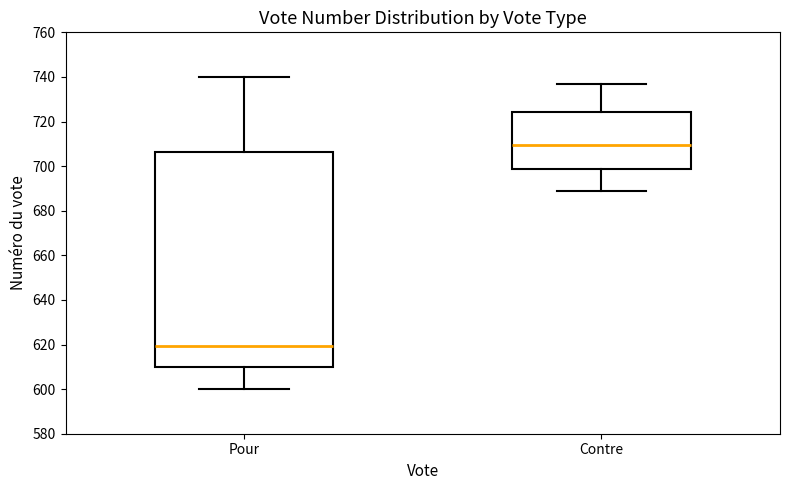

Reading left to right, read every box against the y-axis: the position of its median line, the range the box covers, and the ends of its whiskers. The values are not printed on the chart, so give them approximately, as read against the axis.

Pour: median 620, box 610 to 706, whiskers 600 to 740
Contre: median 710, box 698 to 724, whiskers 690 to 738